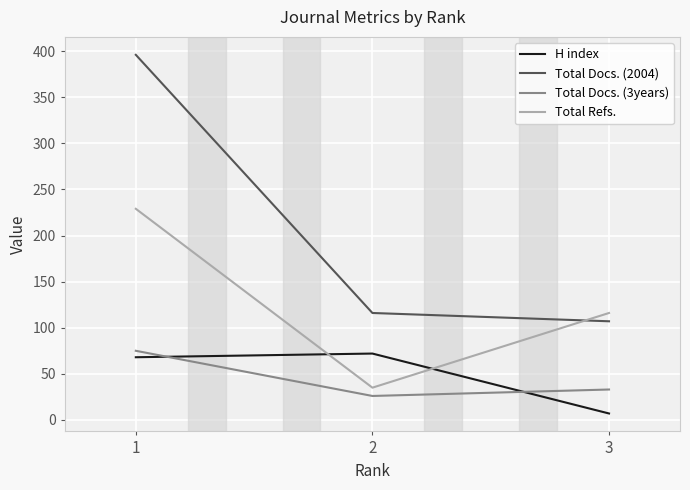

At which label is Total Docs. (2004) closest to 251?

2